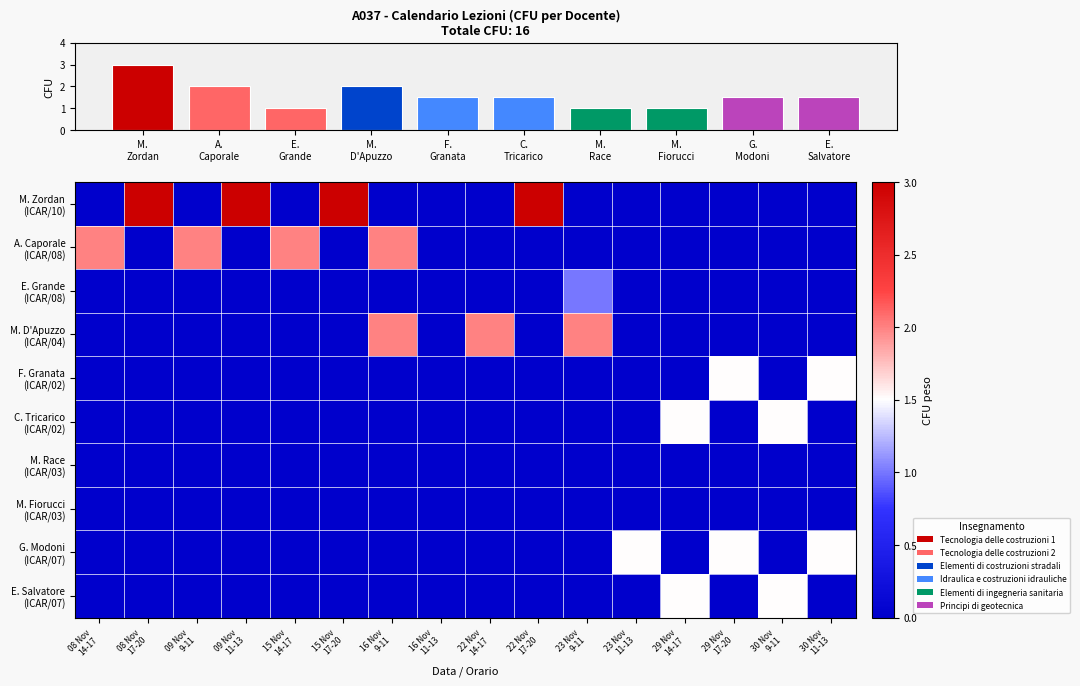

What is the maximum value for G. Modoni (ICAR/07)?

1.5